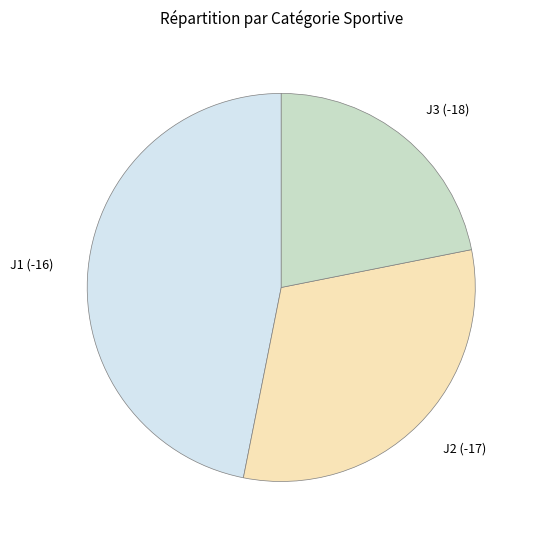

Is J3 the majority of the pie?

No